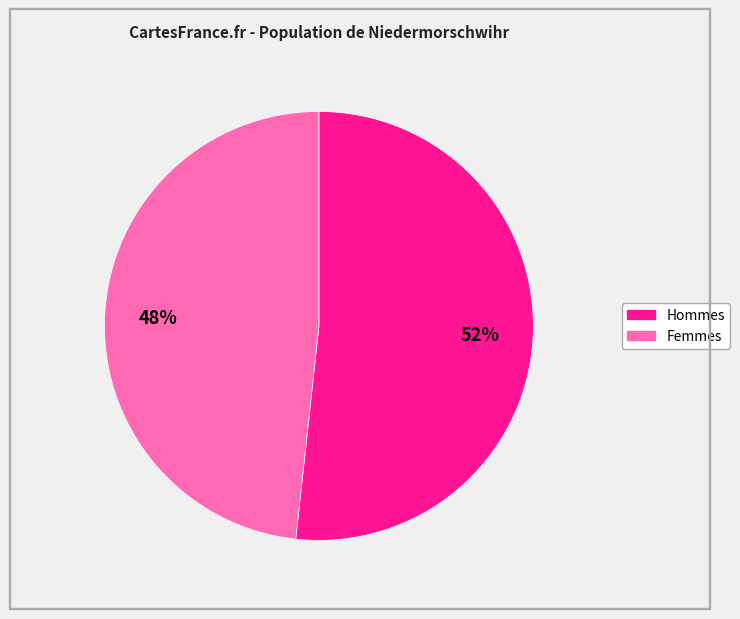

Does any single category account for the majority?

Yes